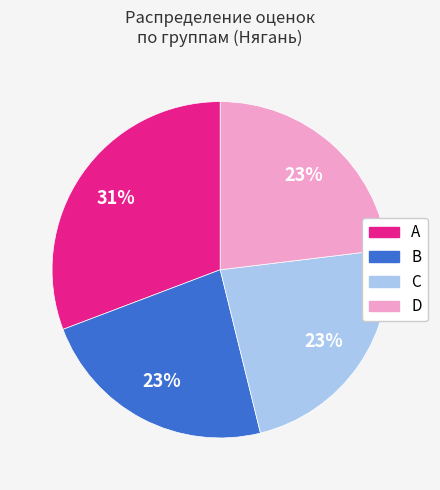

Is it true that C is 32% of the pie?

False